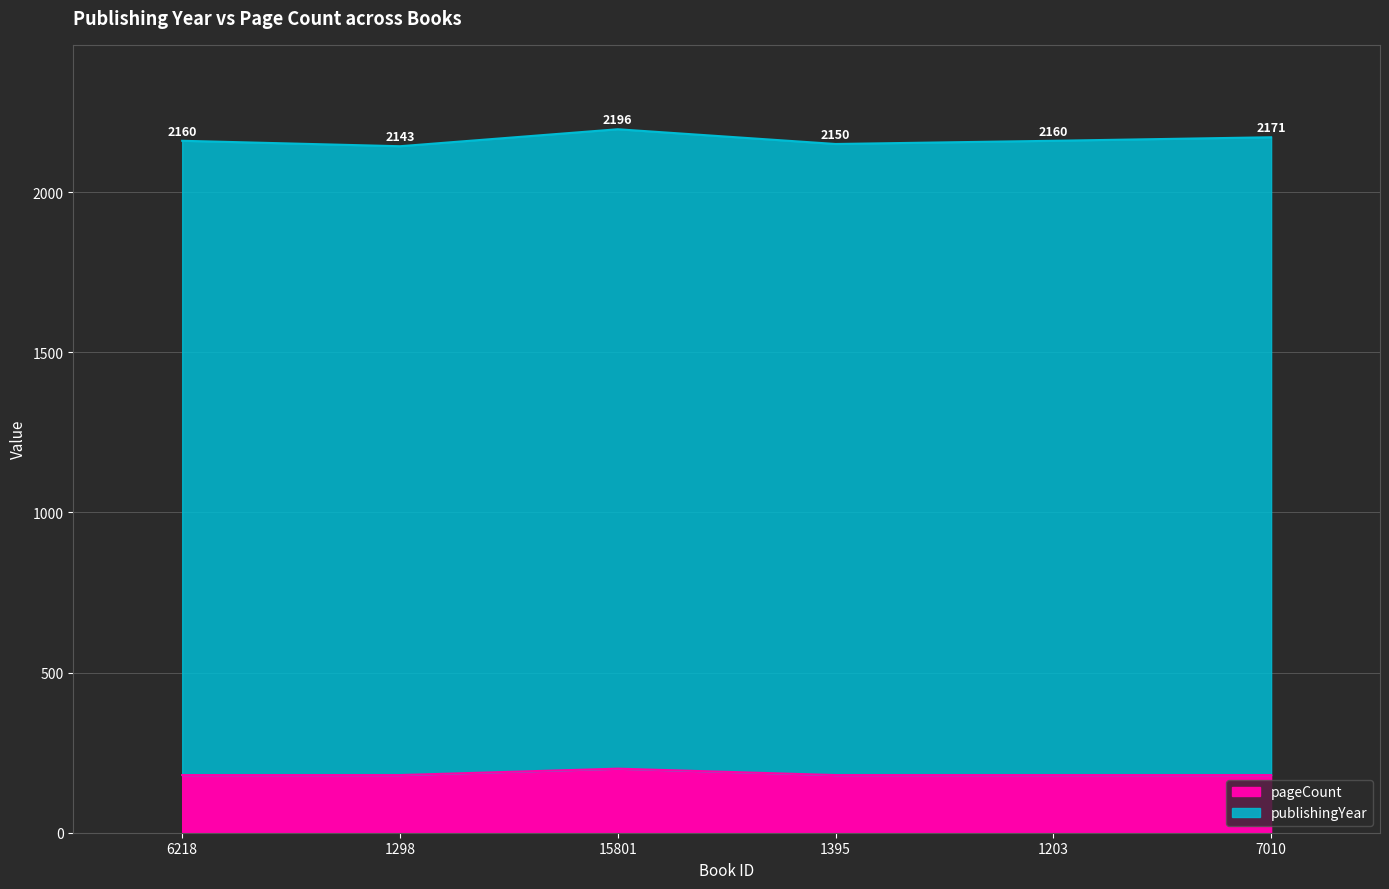

How many categories are shown in the chart?

6